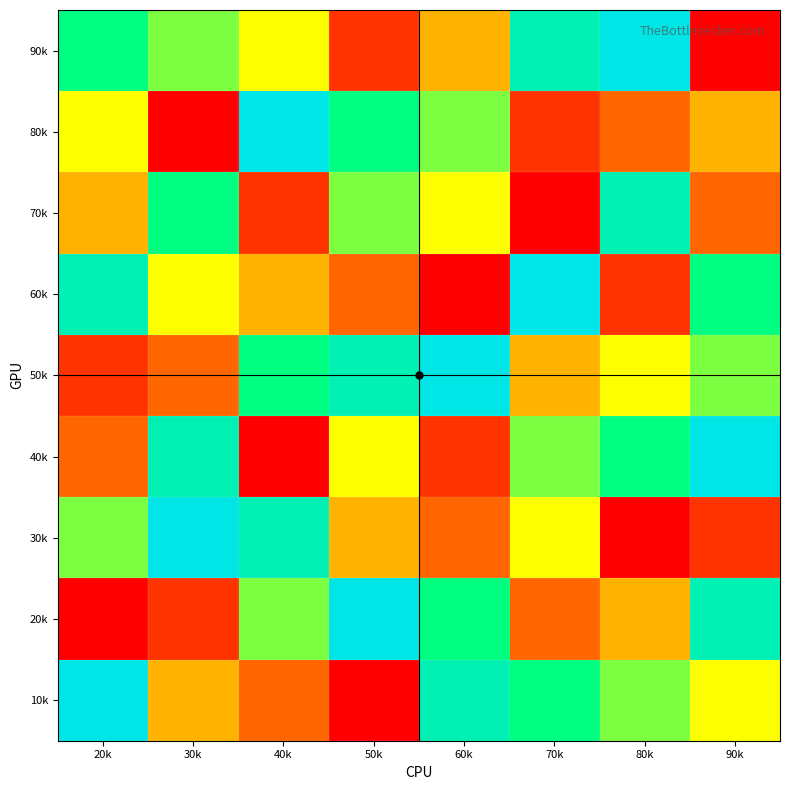

Count the number of categories in the chart.

8